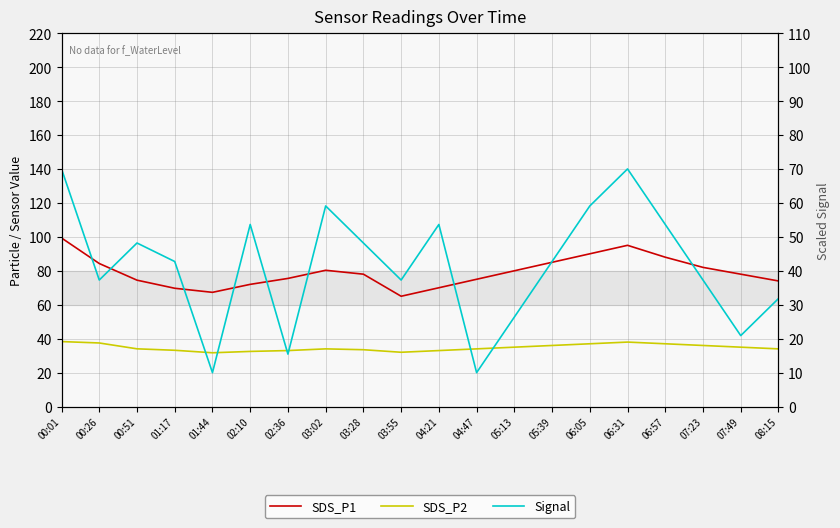

Is this an area chart (filled region under the line)?

No